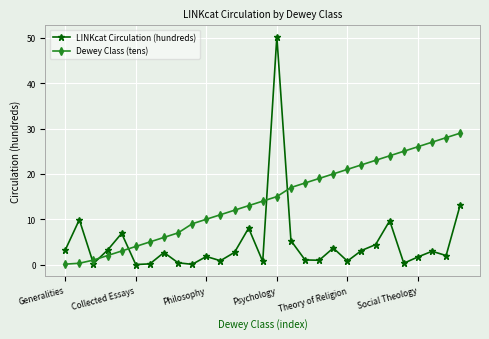

Rank the series by their maximum value, from lowest to highest.

Dewey Class (tens), LINKcat Circulation (hundreds)